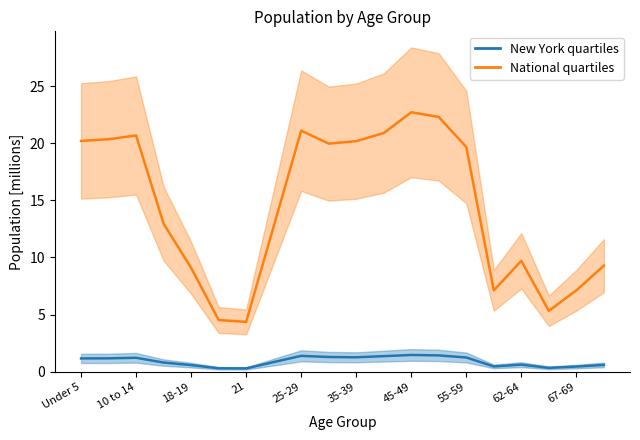

What is the minimum value for National?

4.4